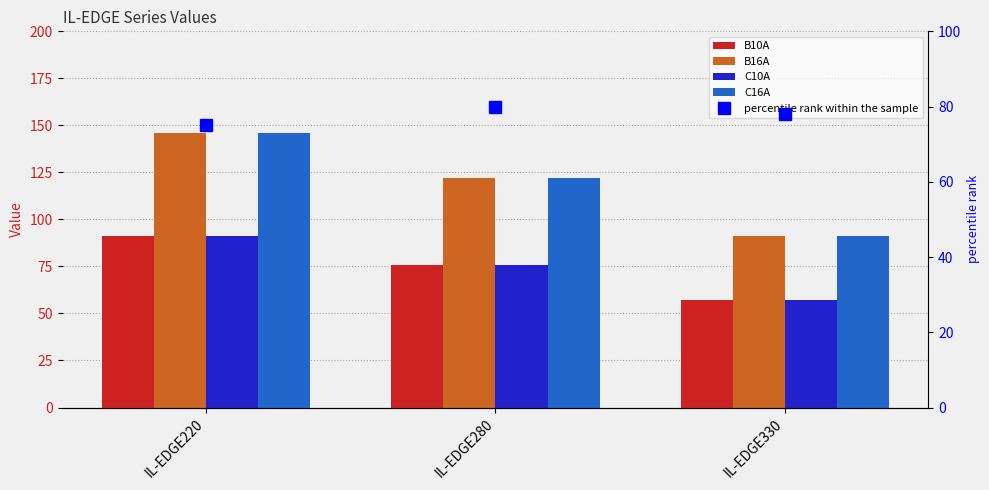

Rank the series by their maximum value, from lowest to highest.

percentile rank within the sample, B10A, C10A, B16A, C16A